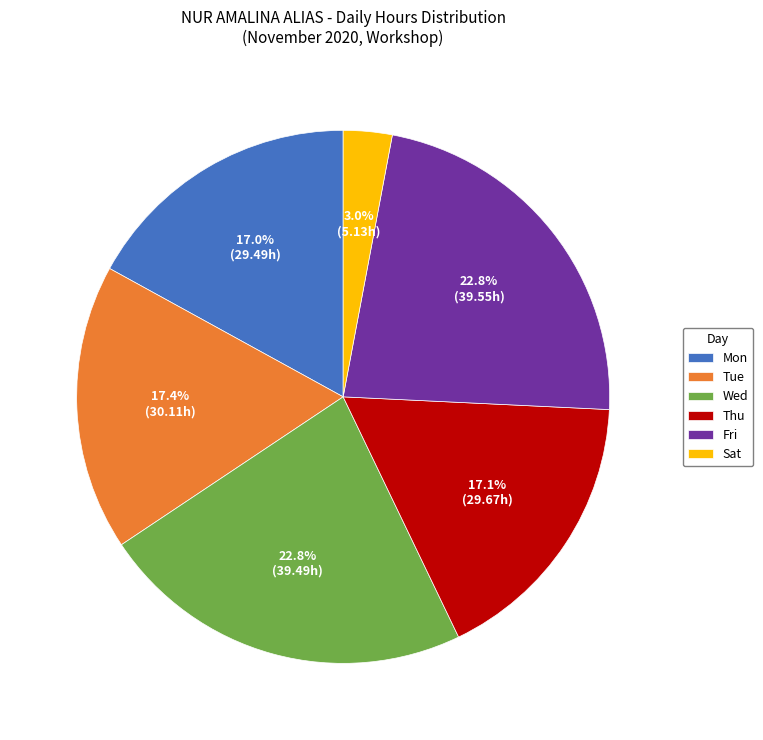

How much of the chart is everything except Thu?

82.9%